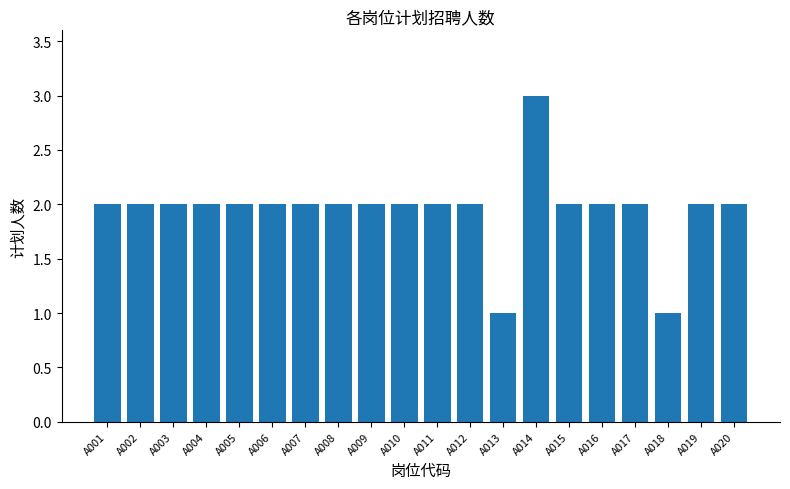

Approximately how many times larger is the value at A006 compared to A003?

1.0